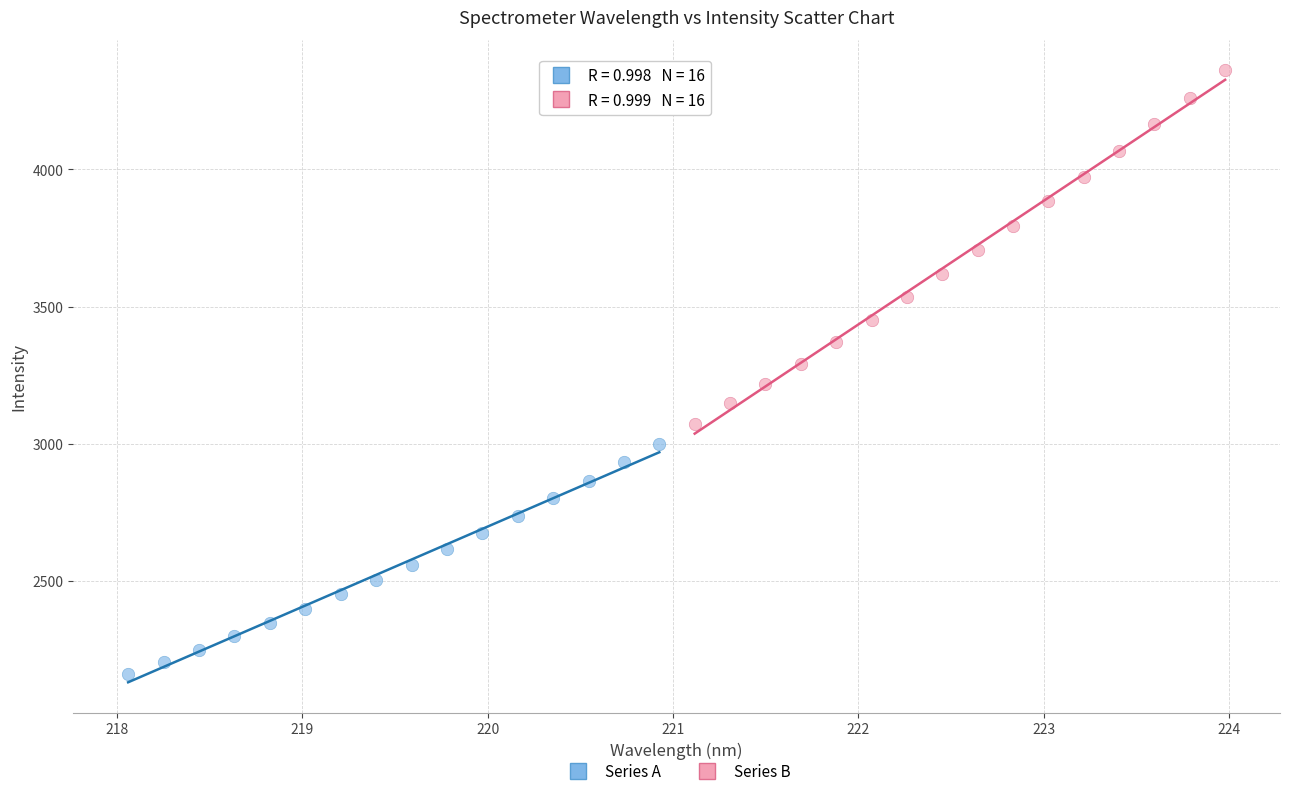

Which series reaches the minimum Y coordinate?

Series A